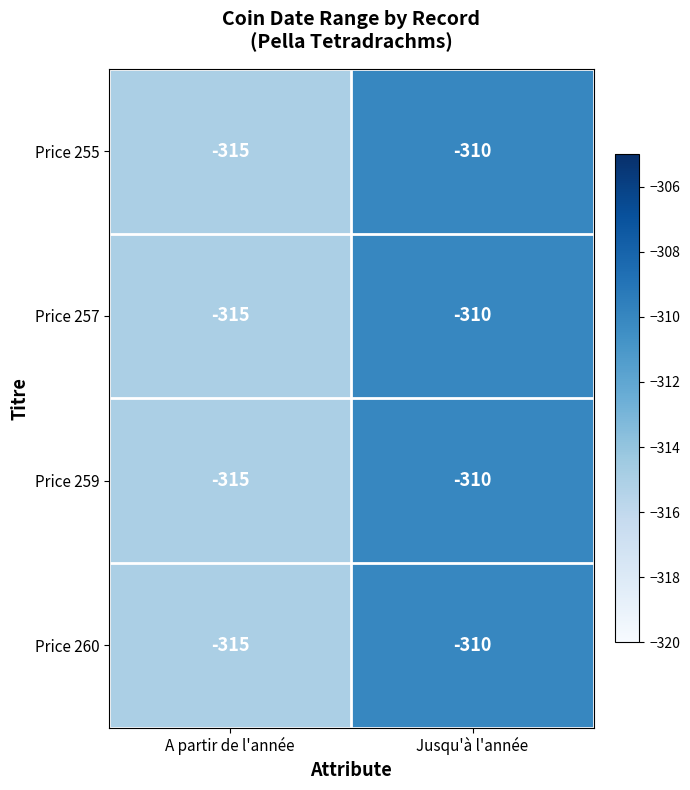

What is the difference between the maximum and minimum values in the Price 260 series?

5